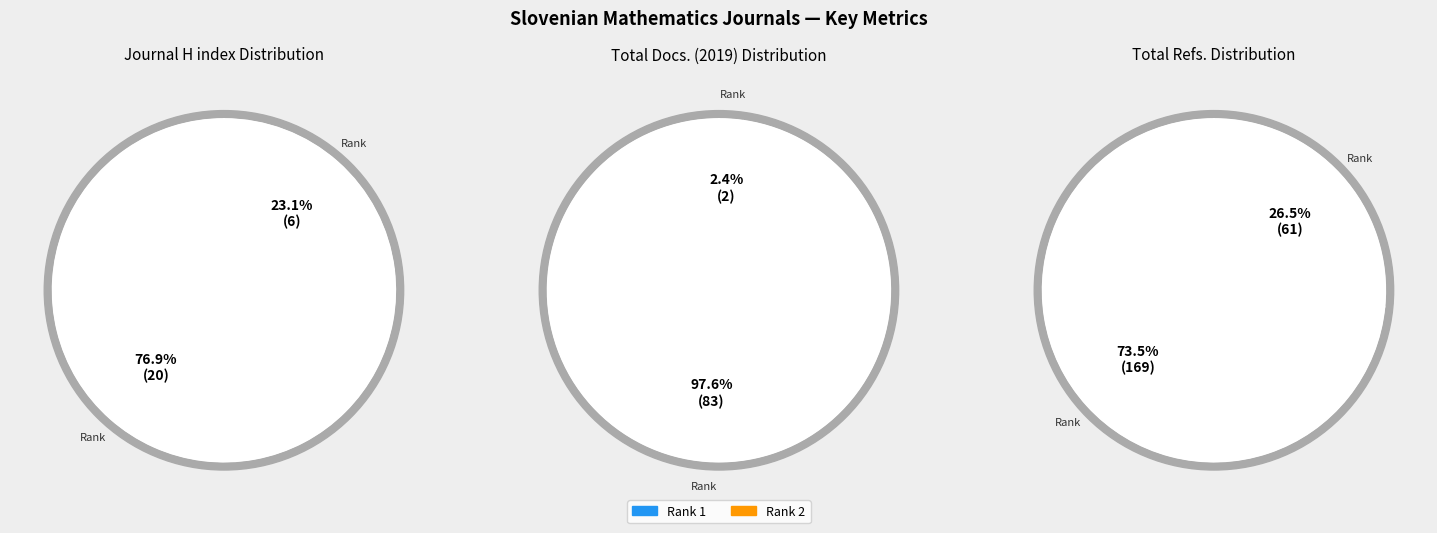

Which series has the largest range (max minus min)?

Total Refs.